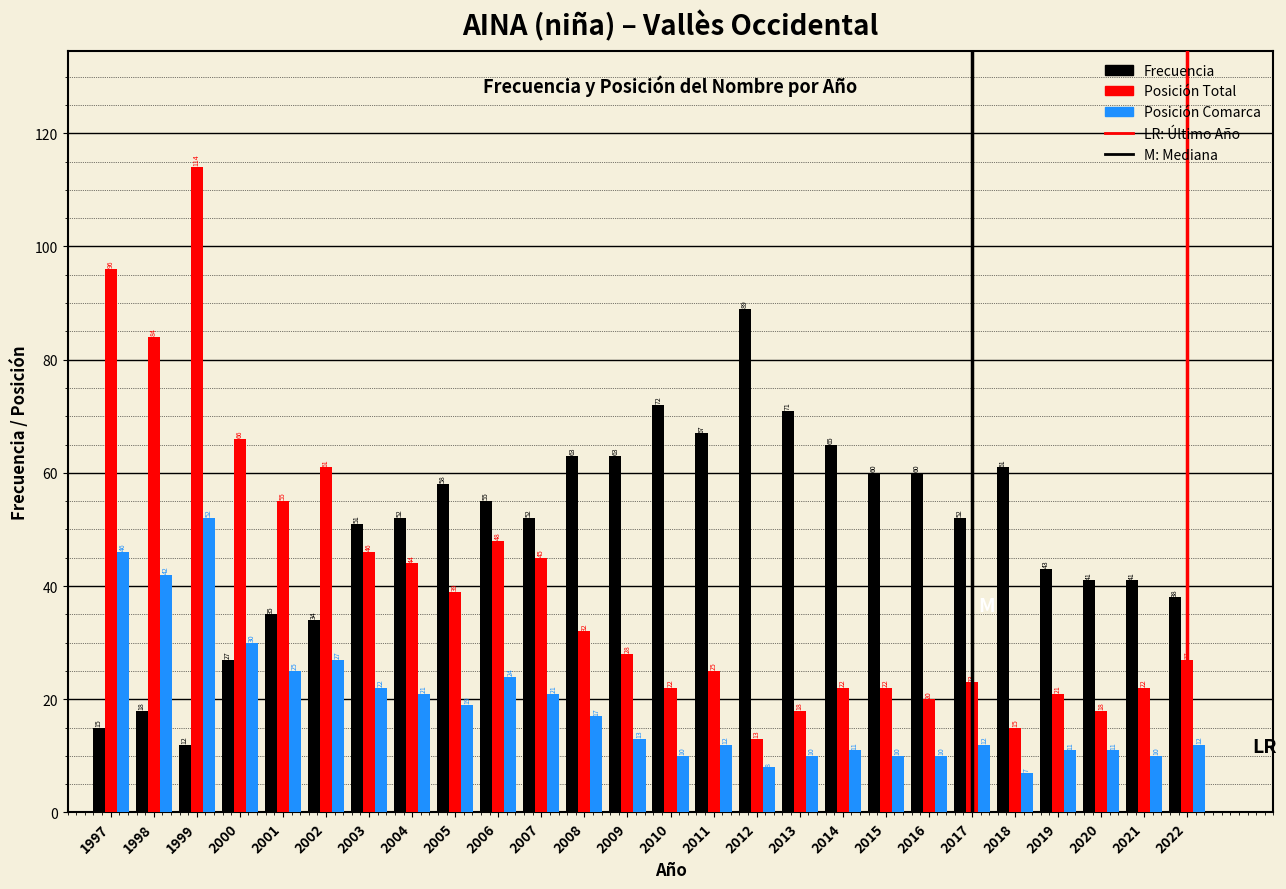

Reading left to right, extract all data points from this chart.

Frecuencia: 15	18	12	27	35	34	51	52	58	55	52	63	63	72	67	89	71	65	60	60	52	61	43	41	41	38
Posición Total: 96	84	114	66	55	61	46	44	39	48	45	32	28	22	25	13	18	22	22	20	23	15	21	18	22	27
Posición Comarca: 46	42	52	30	25	27	22	21	19	24	21	17	13	10	12	8	10	11	10	10	12	7	11	11	10	12